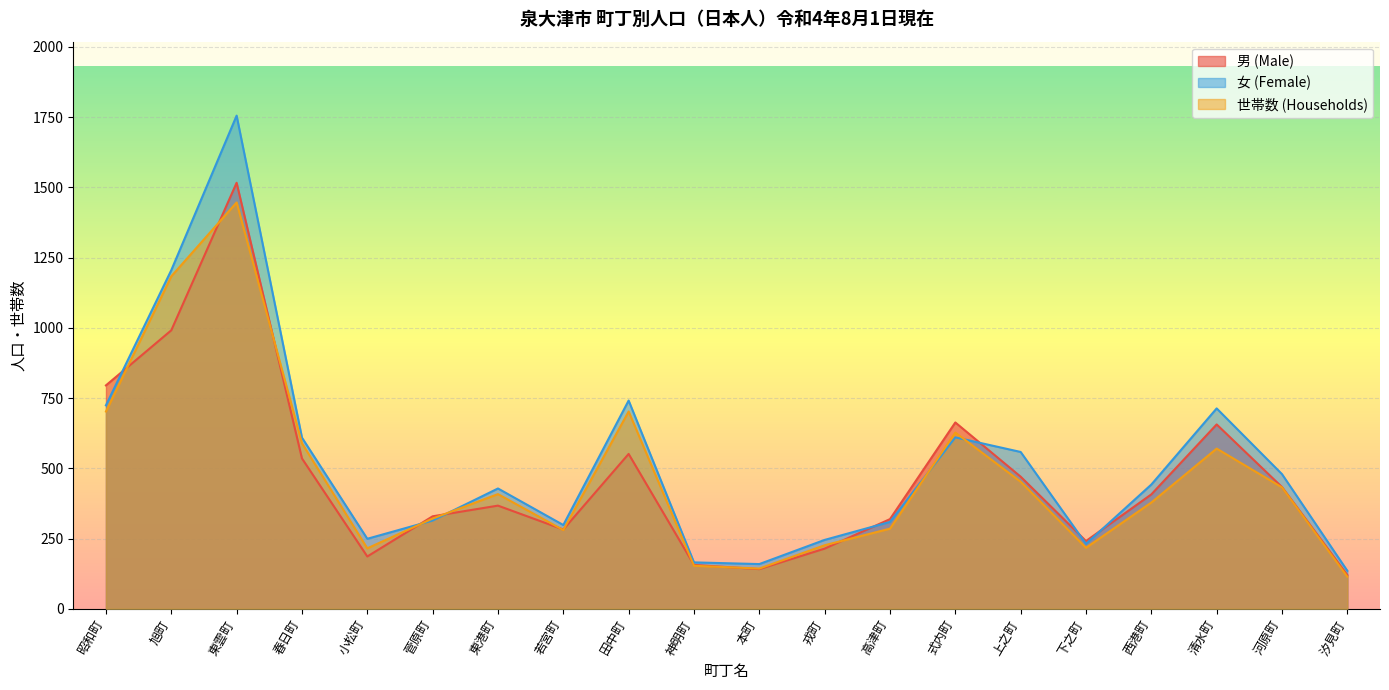

At which label is 女 (Female) closest to 945?

田中町